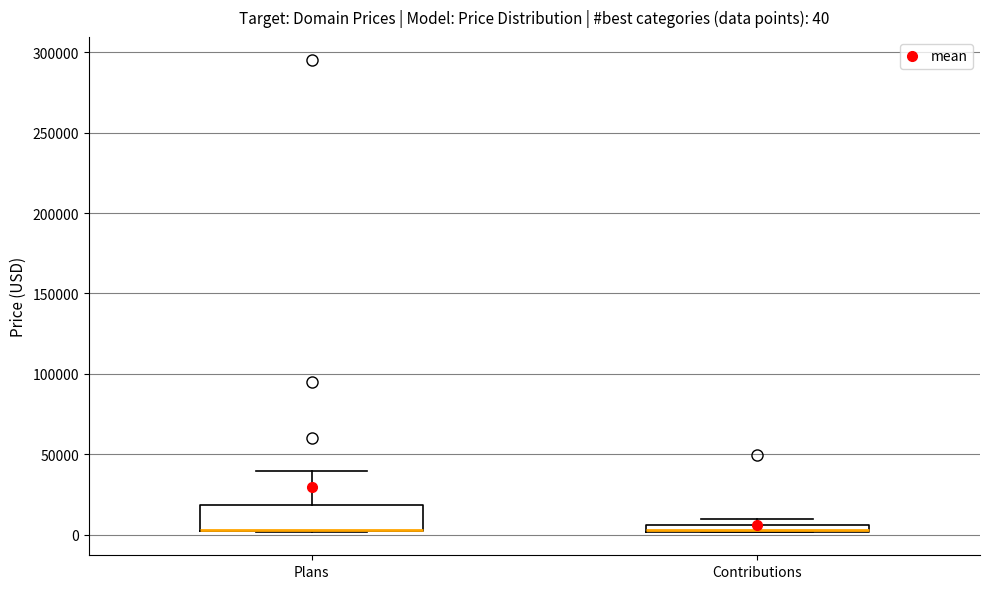

Which box is the tallest, from its lower edge to its upper edge?

Plans